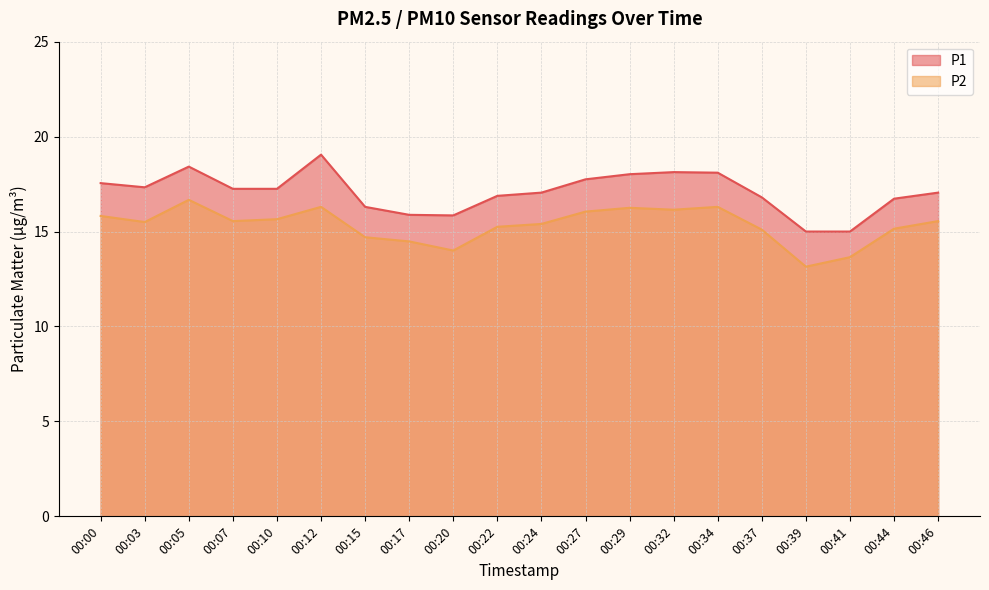

What value does the P2 series have at 00:37?

15.1